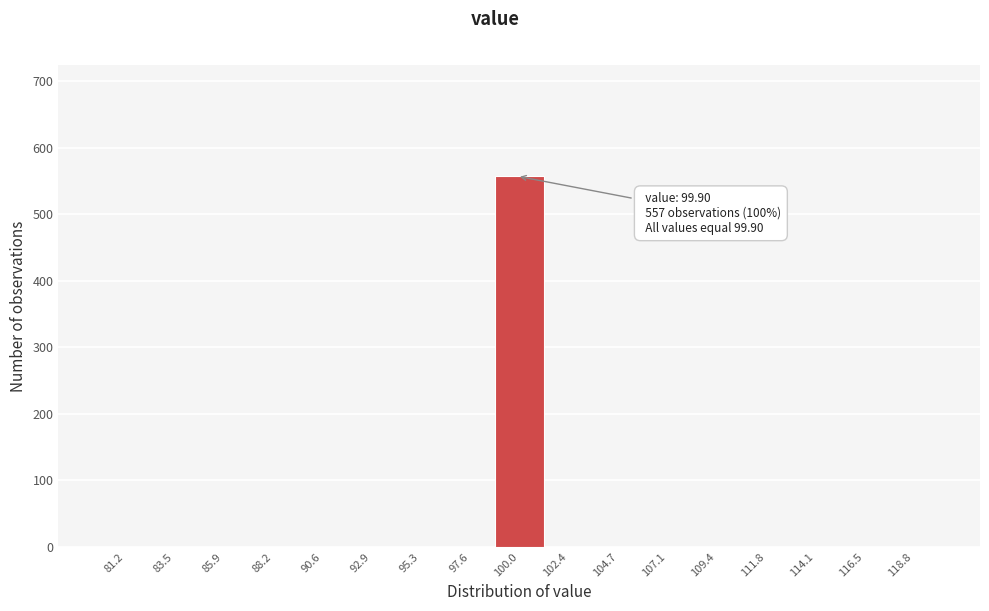

Over which range of the x-axis is the bar tallest?

99.0 to 101.0